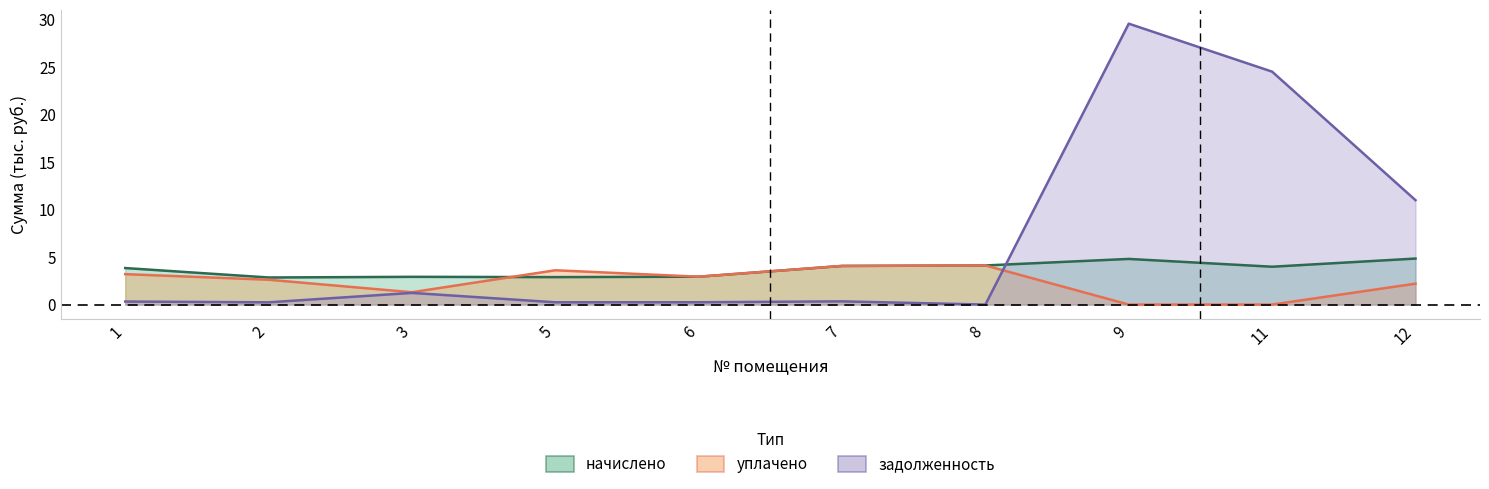

Read the задолженность value at 5.

0.2